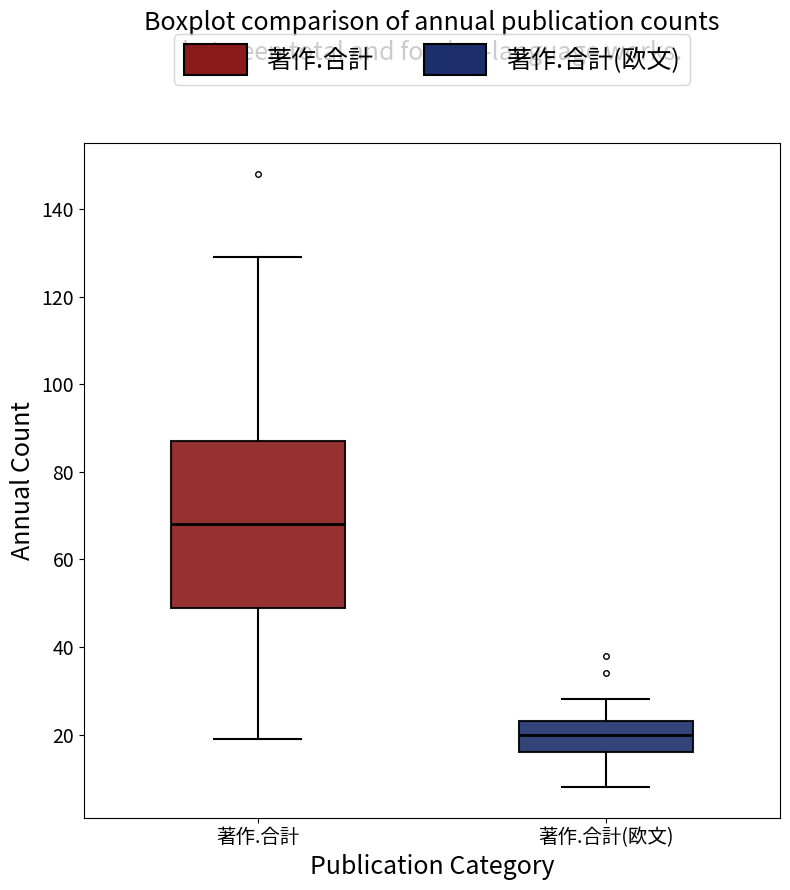

Where is the upper edge of the box for 著作.合計 on the y-axis? The values are not printed on the chart, so give them approximately, as read against the axis.

88